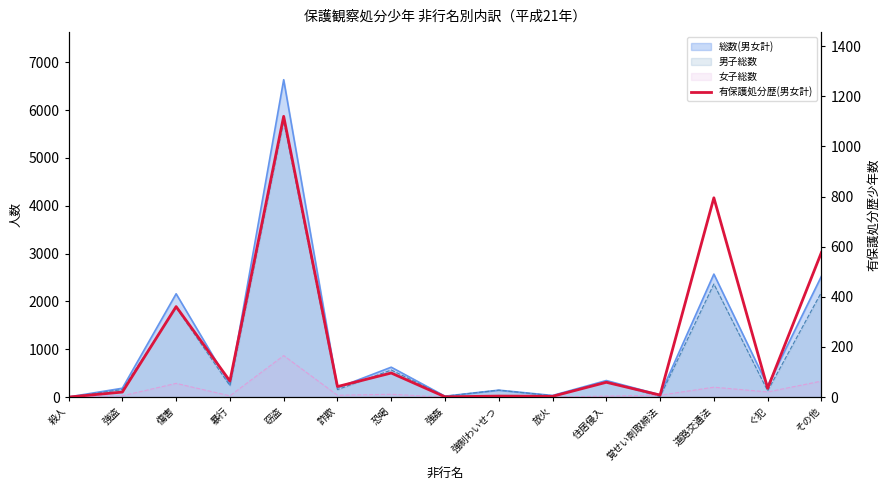

Reading left to right, transcribe all the data shown in this chart.

殺人=0	強盗=20	傷害=361	暴行=64	窃盗=1120	詐欺=42	恐喝=96	強姦=1	強制わいせつ=4	放火=3	住居侵入=59	覚せい剤取締法=8	道路交通法=795	ぐ犯=35	その他=577